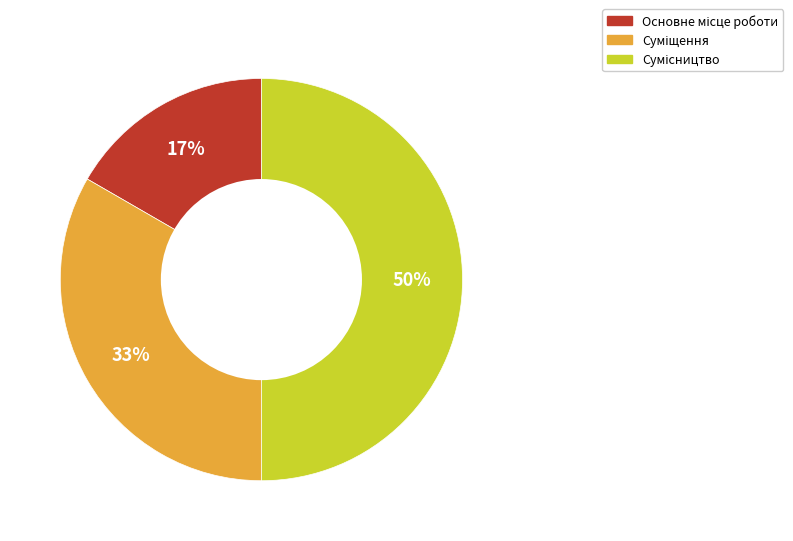

To the nearest percent, what is the average slice percentage?

33%